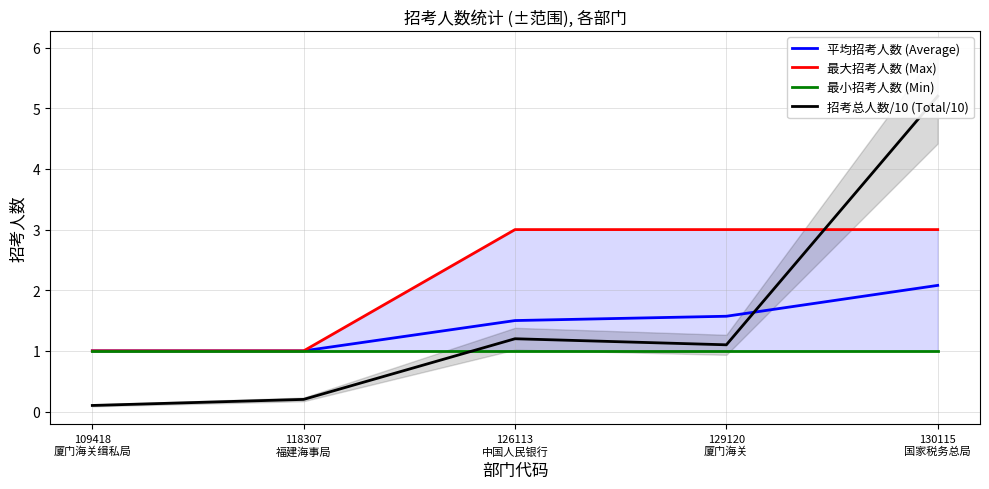

Count the number of data series in this chart.

4